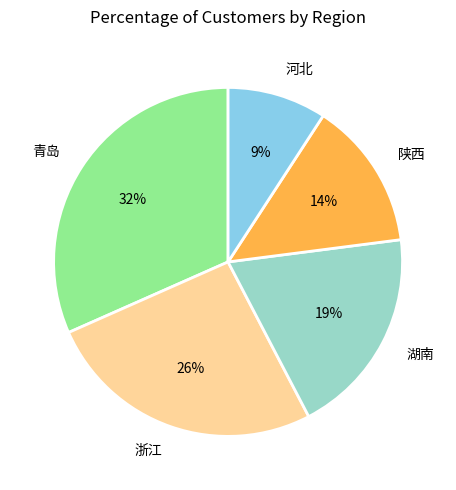

Is it true that 河北 is 15% of the pie?

False